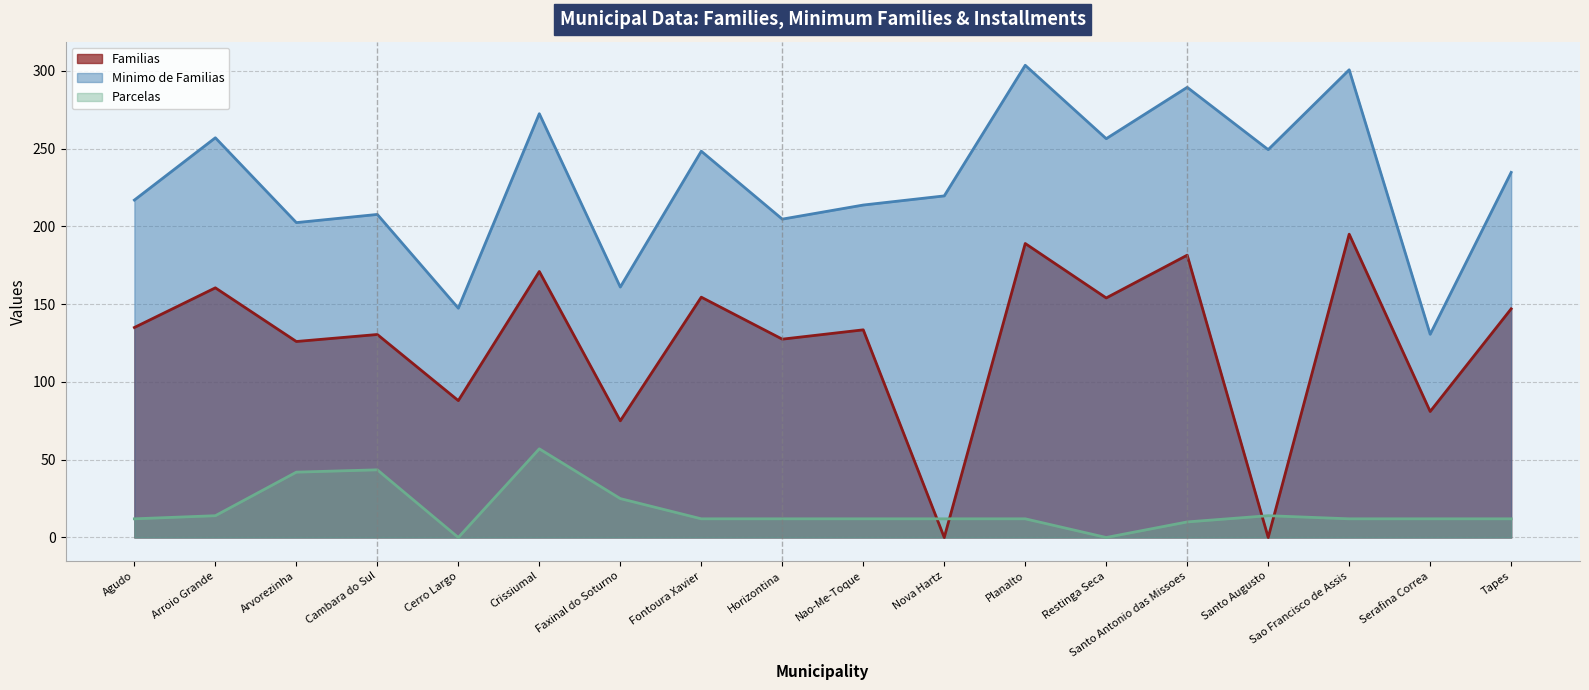

At which category does the chart reach its minimum across all series?

Nova Hartz